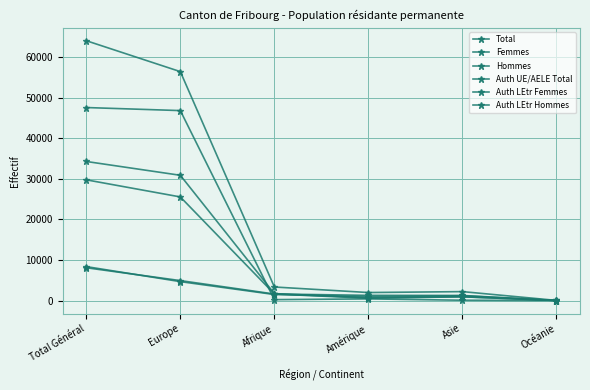

How many series are shown in this chart?

6